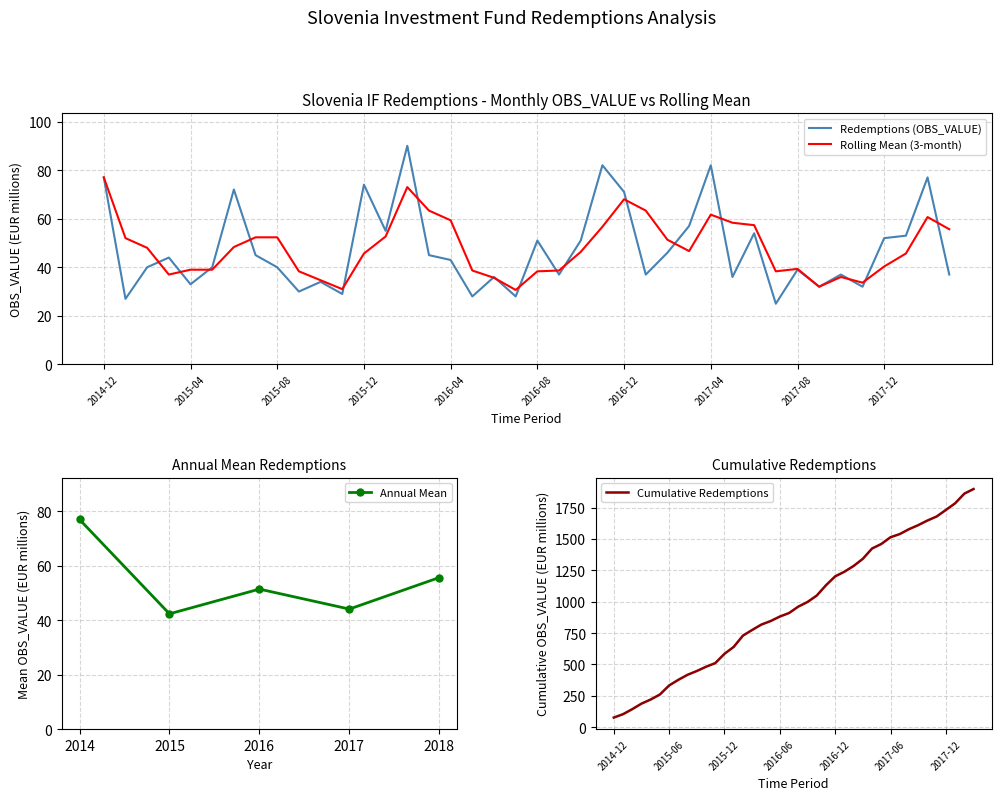

List the labels in order of value, largest first.

2016-02, 2016-11, 2017-04, 2014-12, 2018-02, 2015-12, 2015-06, 2016-12, 2017-03, 2016-01, 2017-06, 2018-01, 2017-12, 2016-08, 2016-10, 2017-02, 2015-07, 2016-03, 2015-03, 2016-04, 2015-02, 2015-05, 2015-08, 2017-08, 2016-09, 2017-01, 2017-10, 2018-03, 2016-06, 2017-05, 2015-10, 2015-04, 2017-09, 2017-11, 2015-09, 2015-11, 2016-05, 2016-07, 2015-01, 2017-07